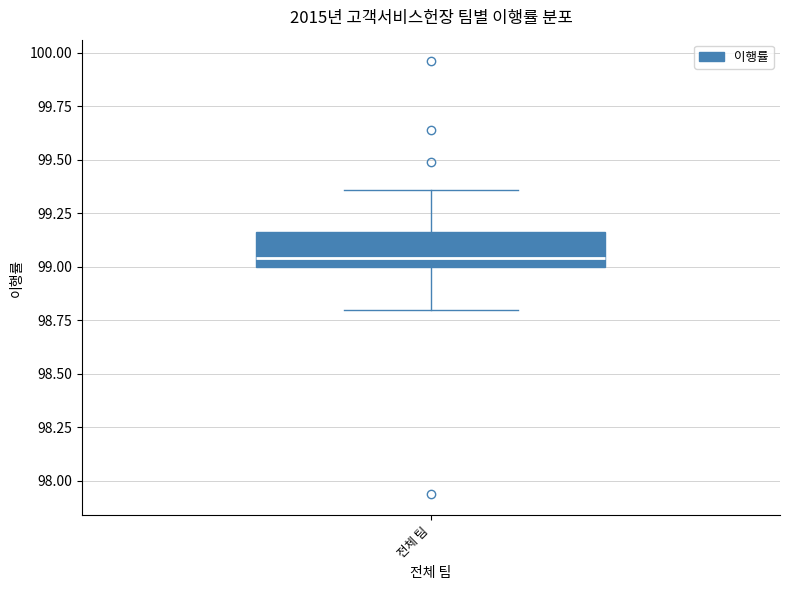

Where does the median line of the box for 전체 팀 sit on the y-axis? The values are not printed on the chart, so give them approximately, as read against the axis.

99.05